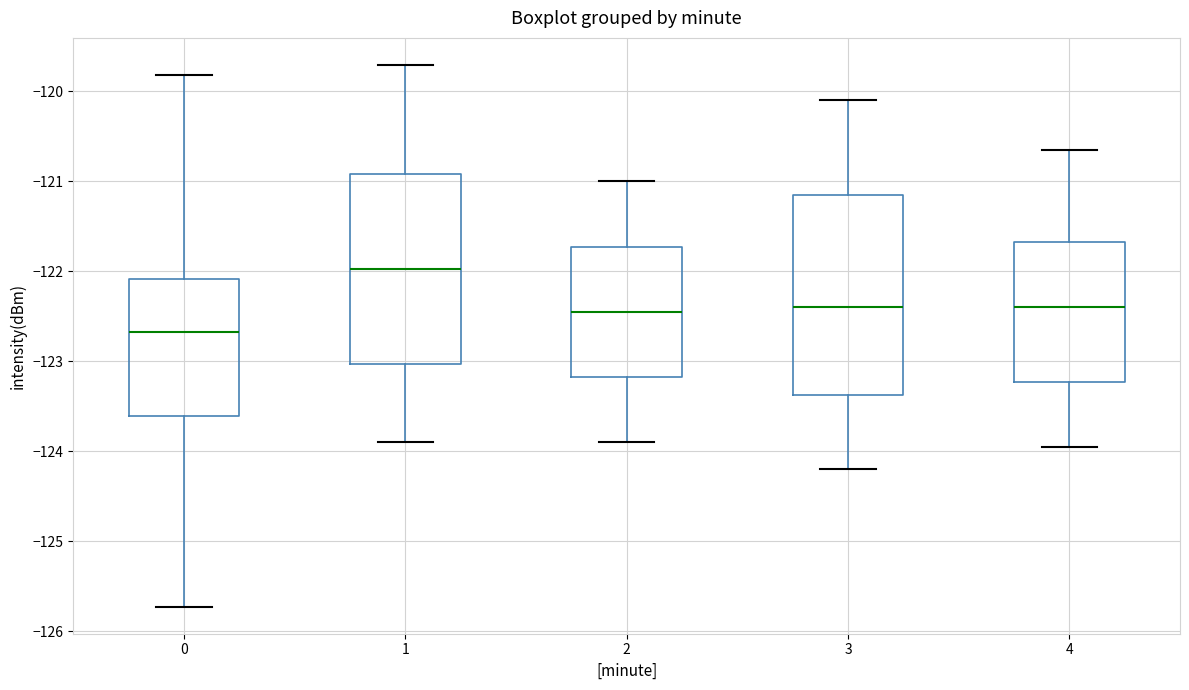

Which box has the lowest median line?

0